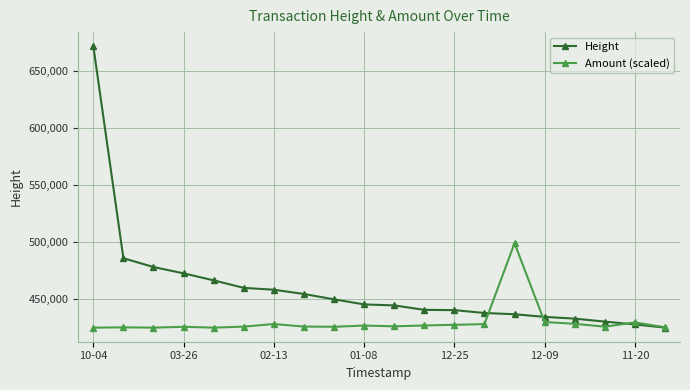

Count the number of categories in the chart.

20